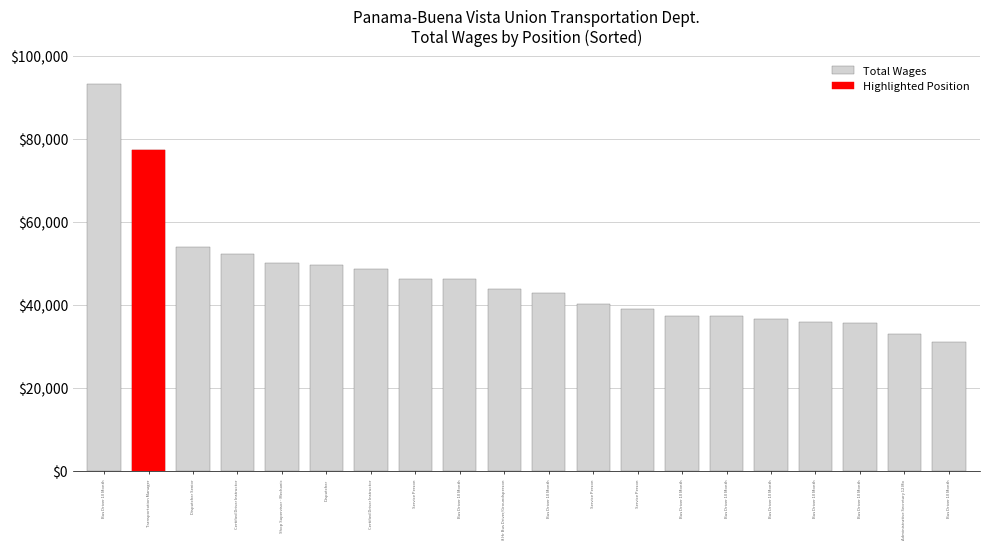

How many categories are shown in the chart?

20